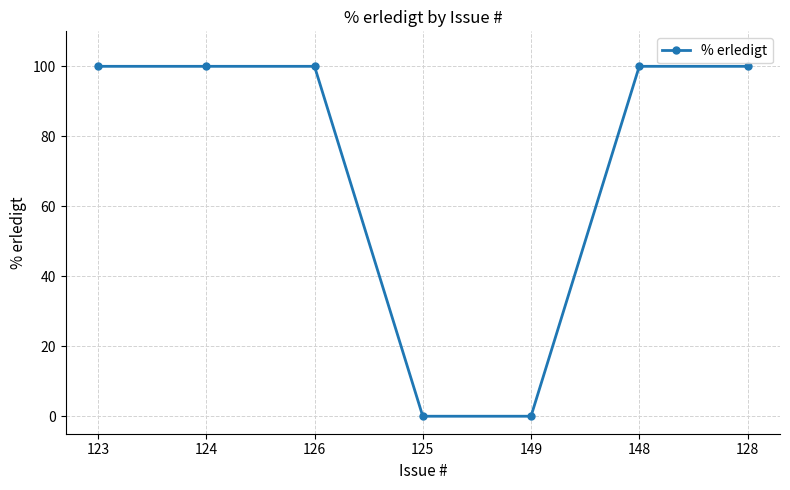

What is the label of the 1st point from the right?

128